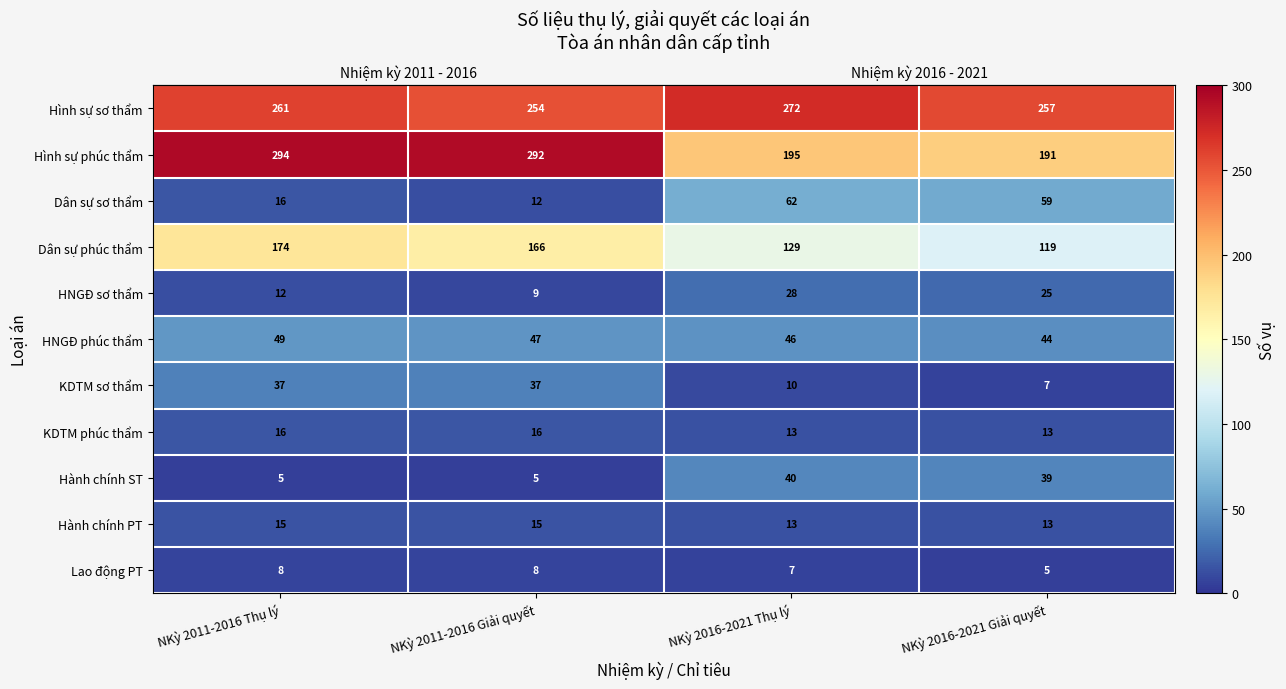

What is the maximum value shown in the chart?

294